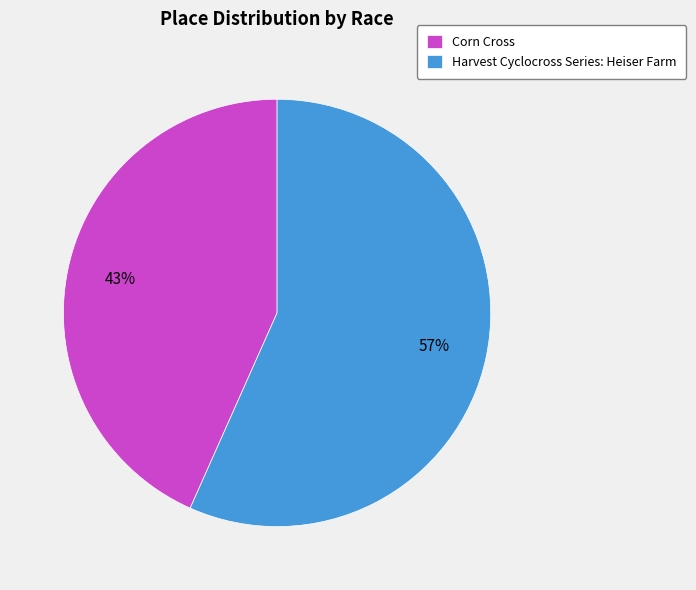

What percentage is the Corn Cross slice, to the nearest percent?

43%